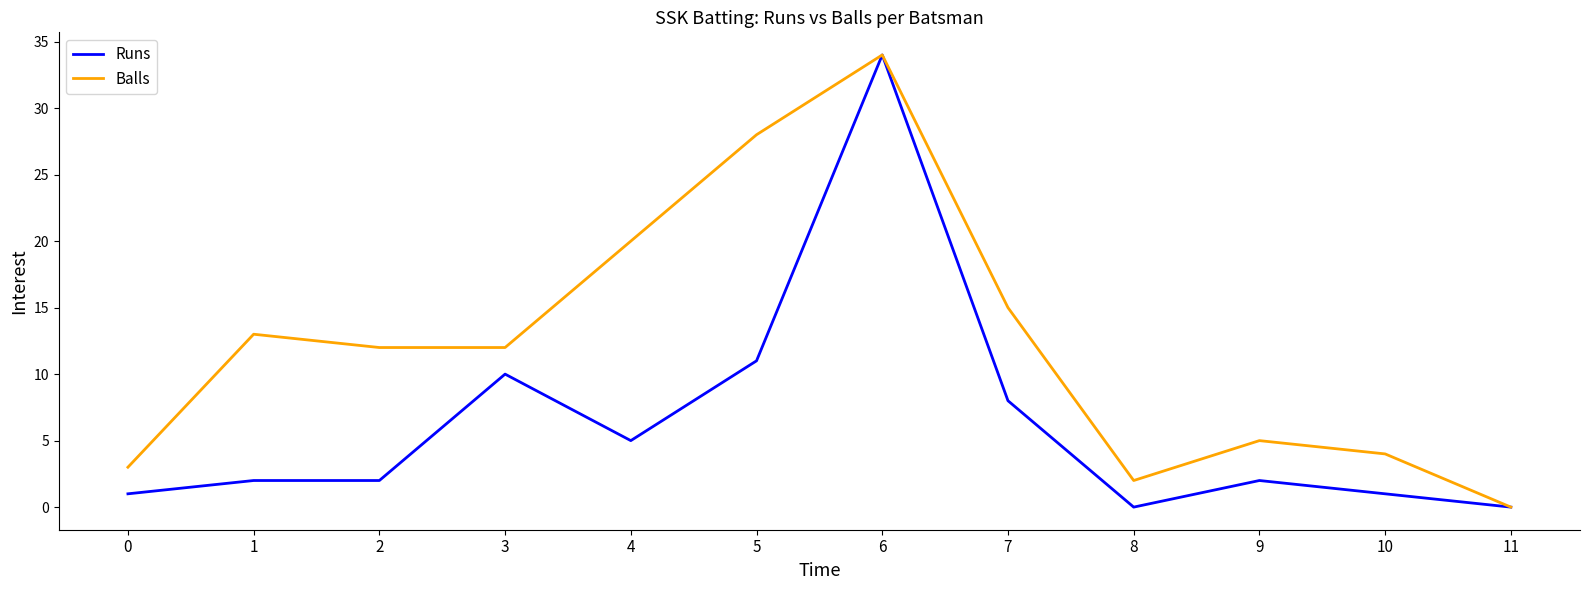

Where is Runs nearest to the value 17?

5